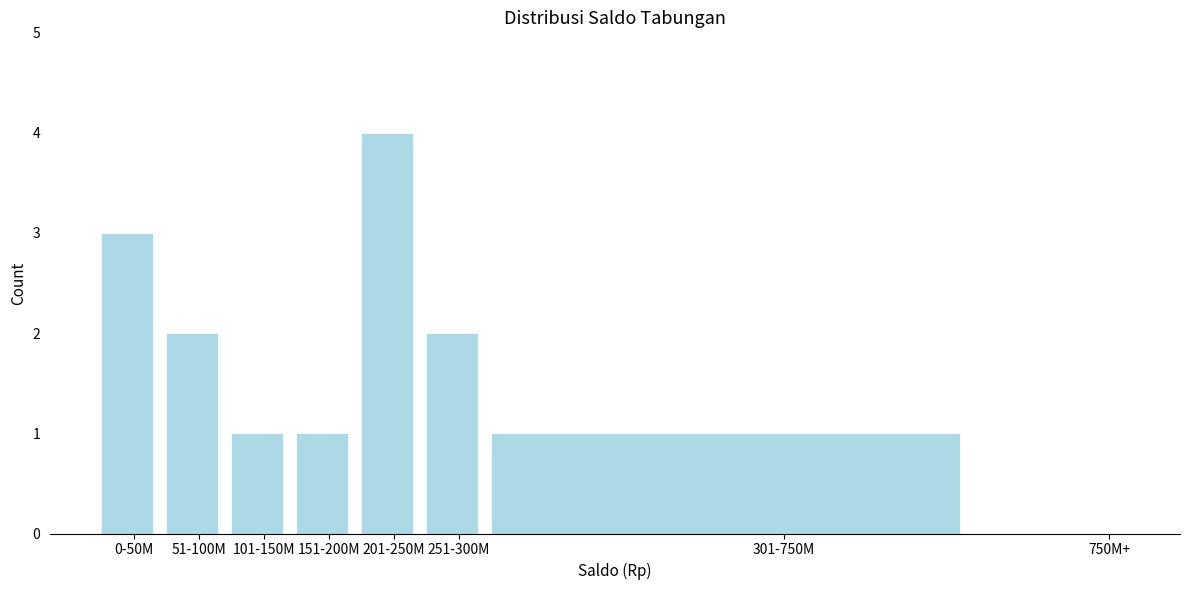

Reading left to right, list all the values displayed in this chart.

0-50M=3	51-100M=2	101-150M=1	151-200M=1	201-250M=4	251-300M=2	301-750M=1	750M+=0